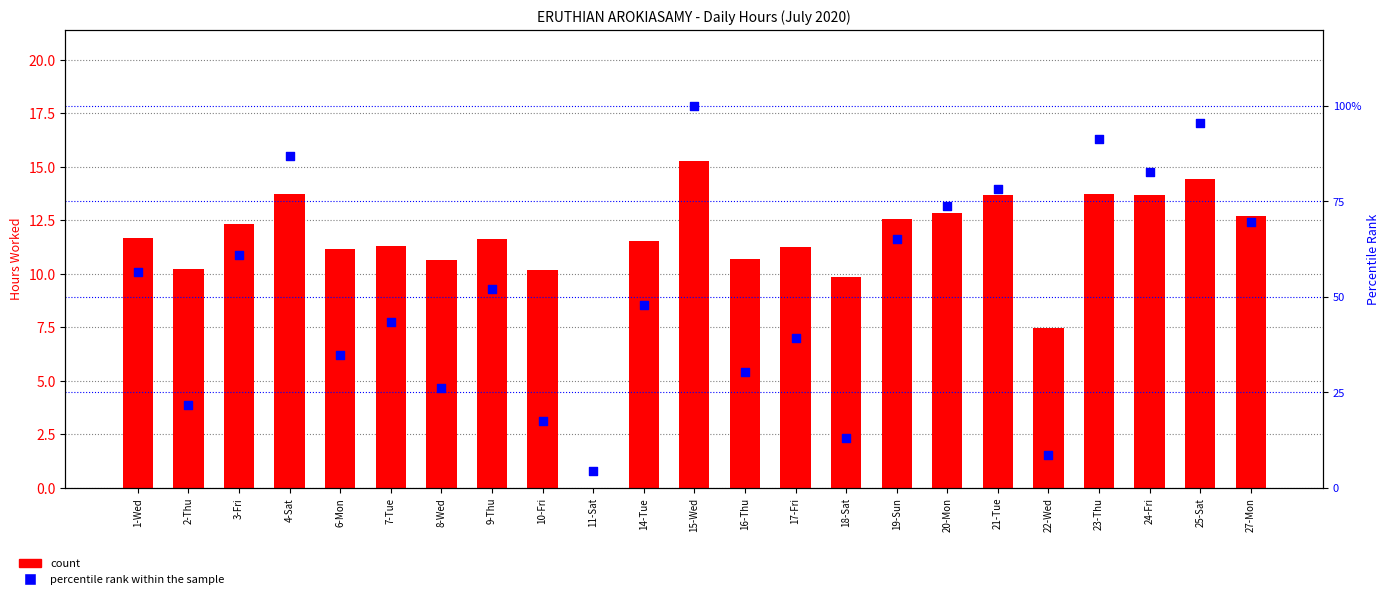

What are all the series names shown in the legend?

count, percentile rank within the sample